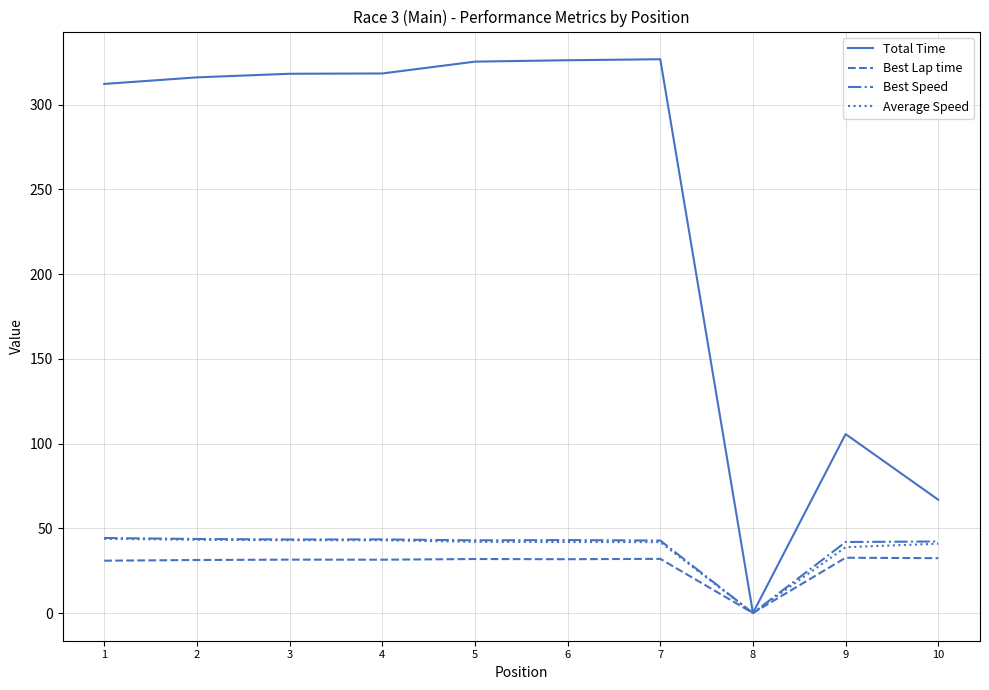

What is the maximum value for Average Speed?

43.8